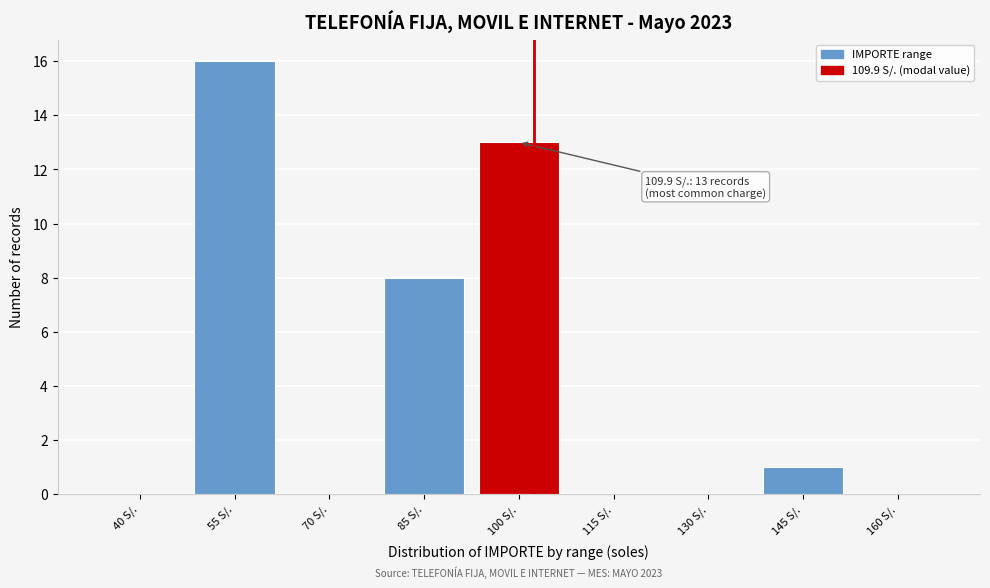

Reading left to right, transcribe all the data shown in this chart.

40 S/.=0	55 S/.=16	70 S/.=0	85 S/.=8	100 S/.=13	115 S/.=0	130 S/.=0	145 S/.=1	160 S/.=0